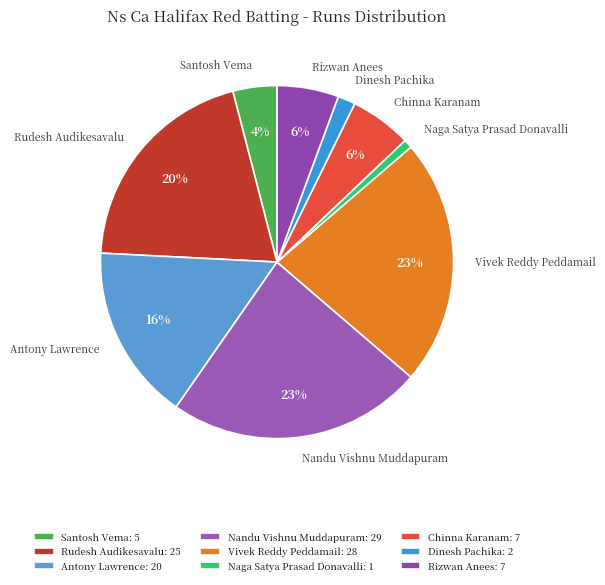

True or false: Naga Satya Prasad Donavalli accounts for 1% of the total.

True